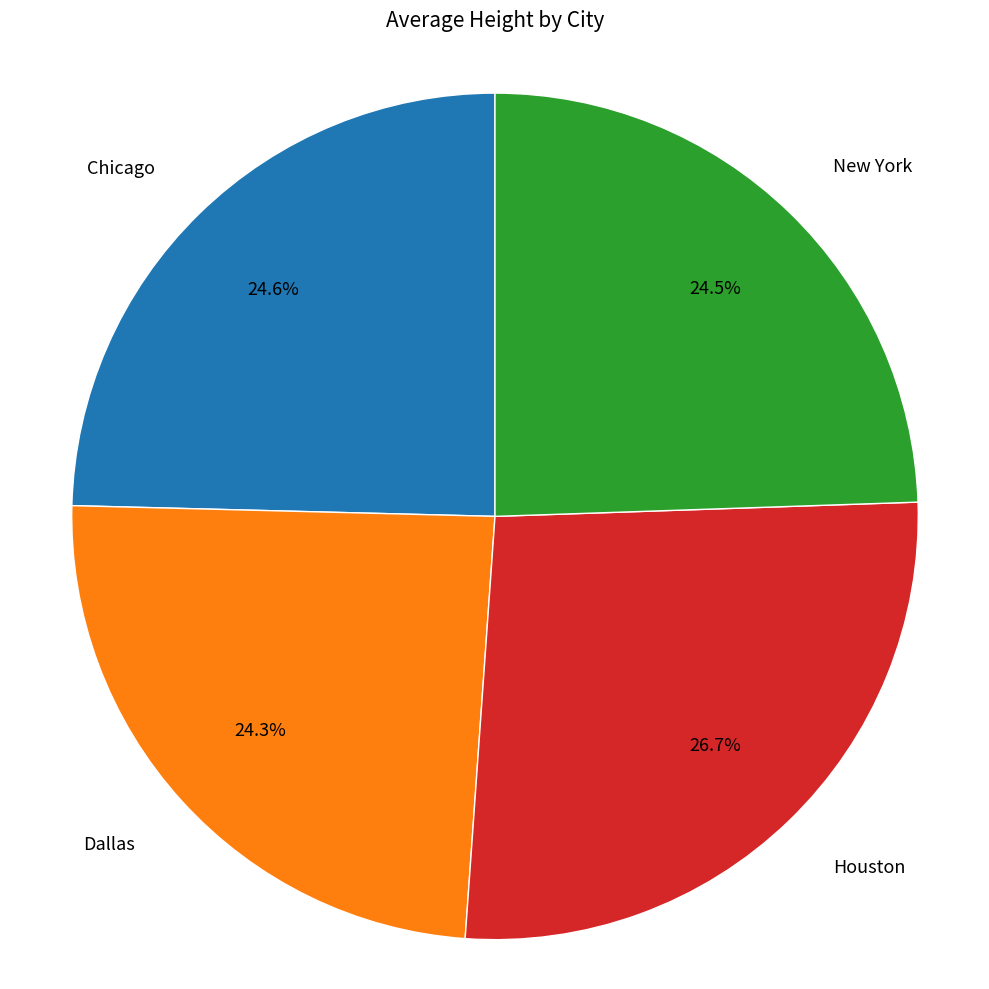

How many segments does this pie chart have?

4